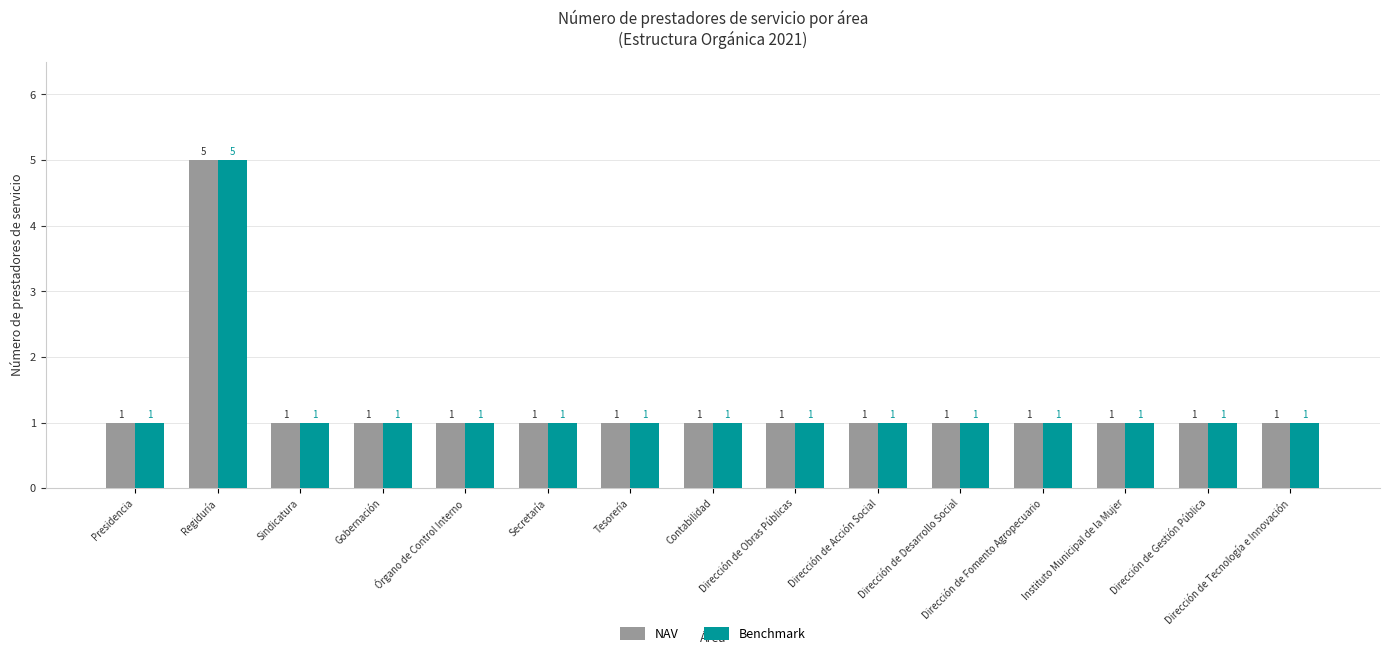

At which category is the sum across all series the highest?

Regiduría